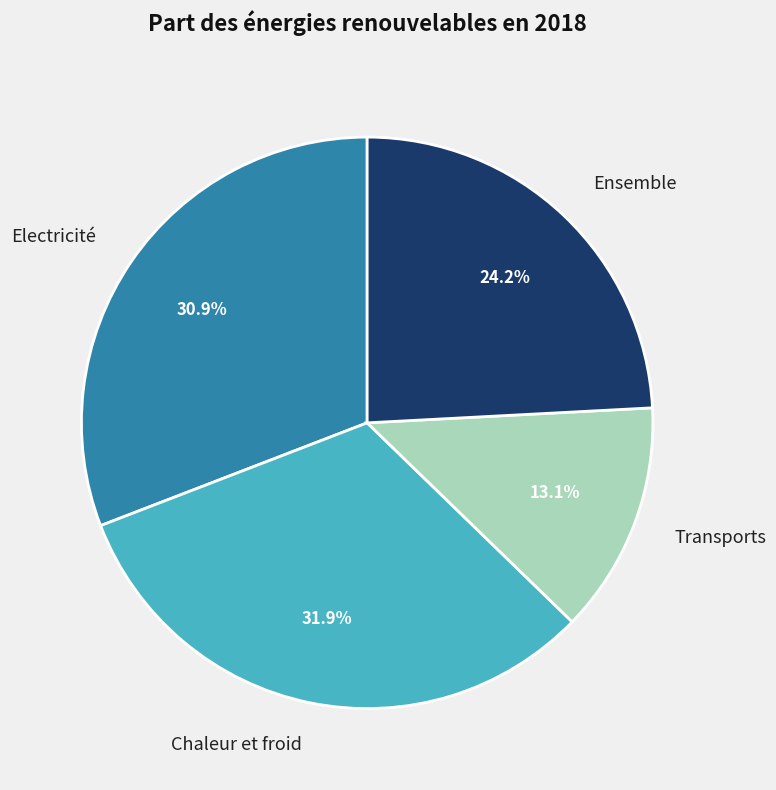

Is Chaleur et froid the majority of the pie?

No